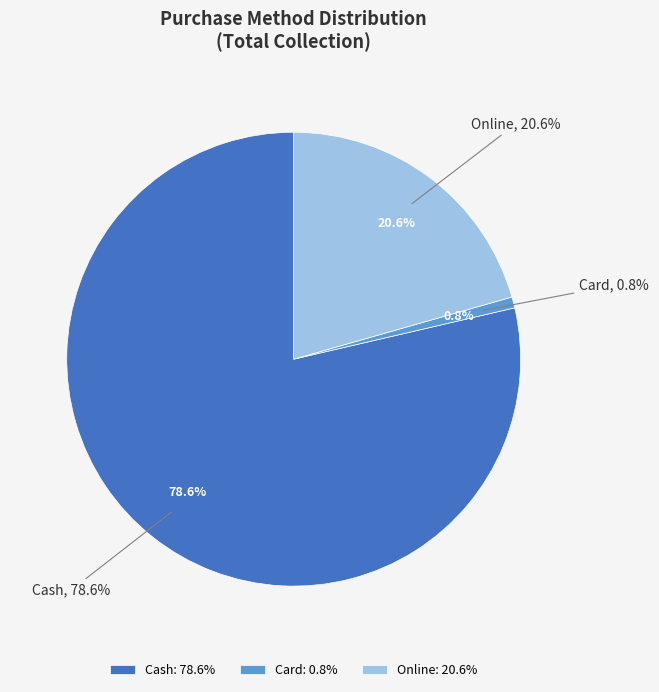

To the nearest percent, what portion does Card represent?

1%